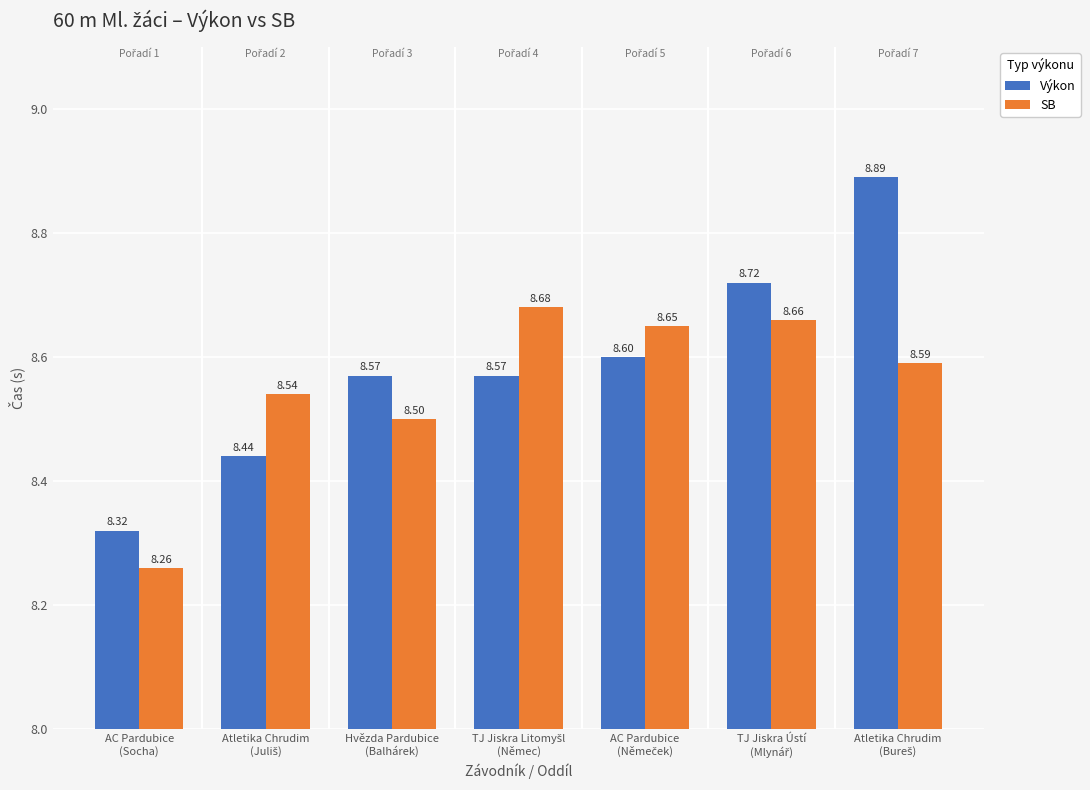

What is the average value of the Výkon series?

8.6